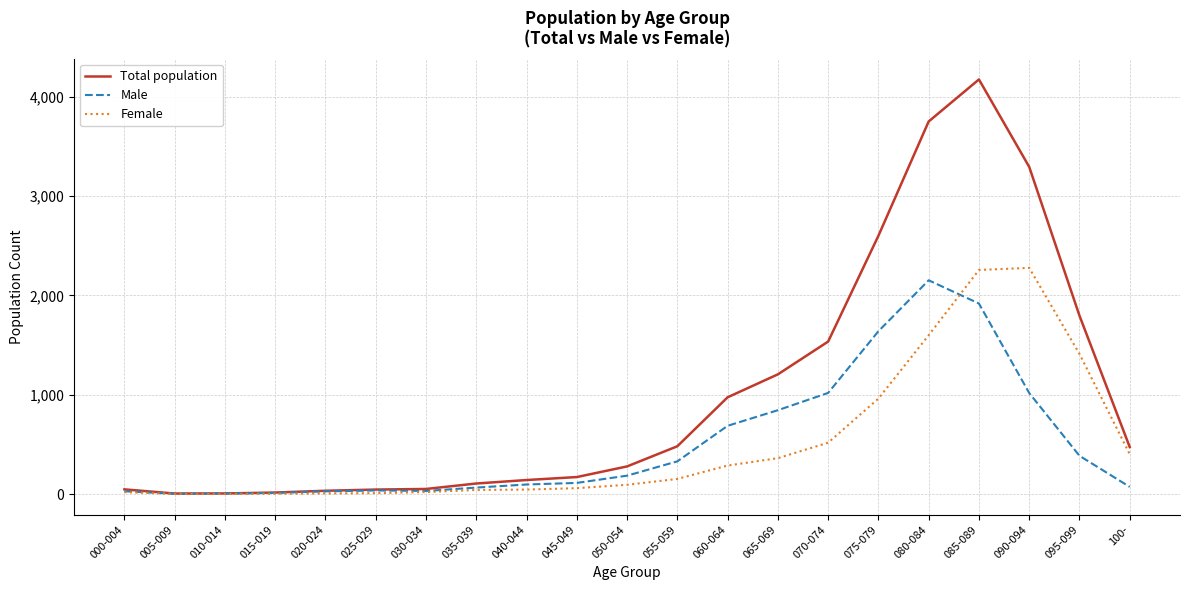

Is this an area chart (filled region under the line)?

No